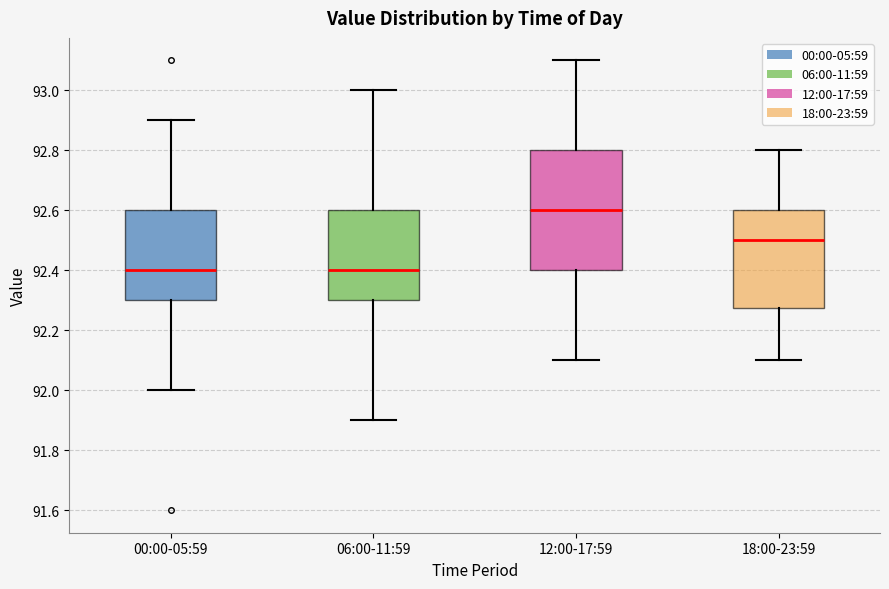

Reading left to right, transcribe this box plot: for each box, give where its median line is, the range the box spans, and where its two whiskers end, as read against the y-axis. The values are not printed on the chart, so give them approximately, as read against the axis.

00:00-05:59: median 92.40, box 92.30 to 92.60, whiskers 92.00 to 92.90
06:00-11:59: median 92.40, box 92.30 to 92.60, whiskers 91.90 to 93.00
12:00-17:59: median 92.60, box 92.40 to 92.80, whiskers 92.10 to 93.10
18:00-23:59: median 92.50, box 92.28 to 92.60, whiskers 92.10 to 92.80